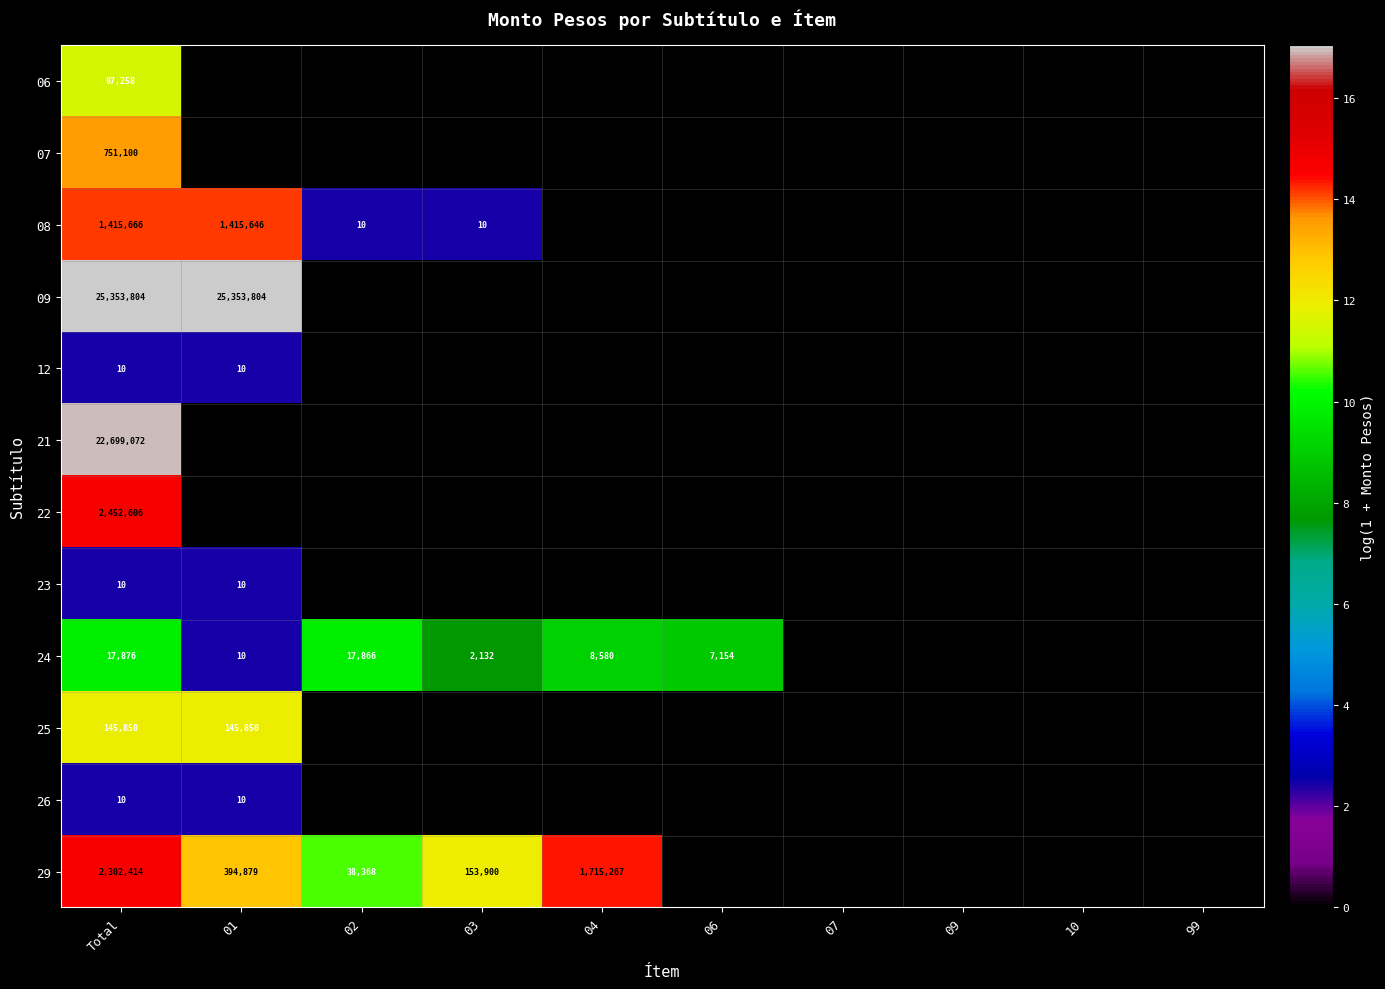

The value of 08 at Total is 1415666. True or false?

True